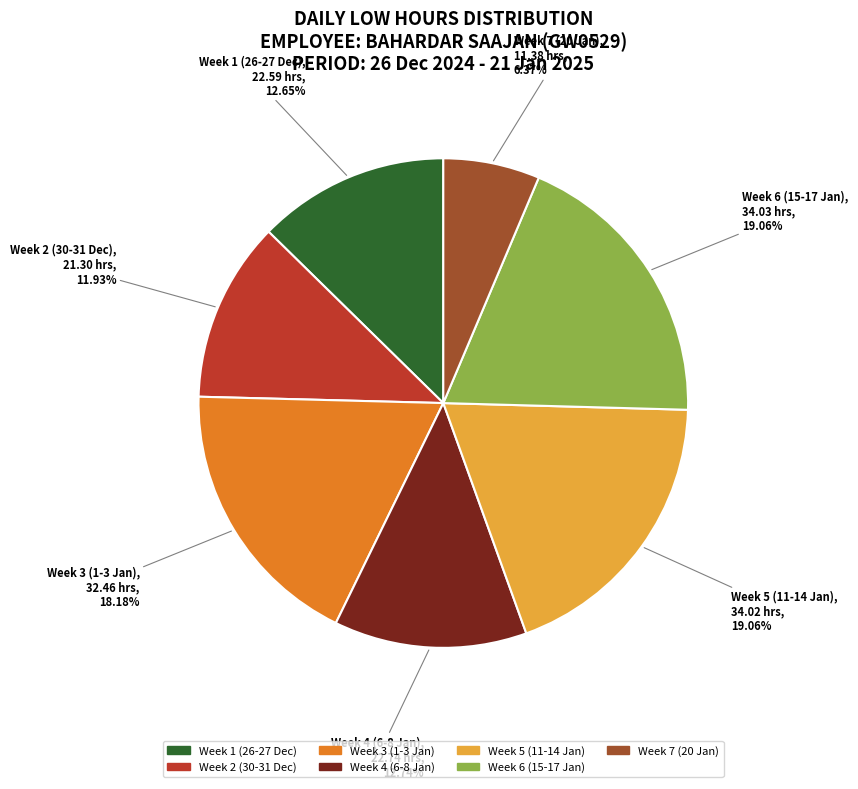

Does any single category account for the majority?

No